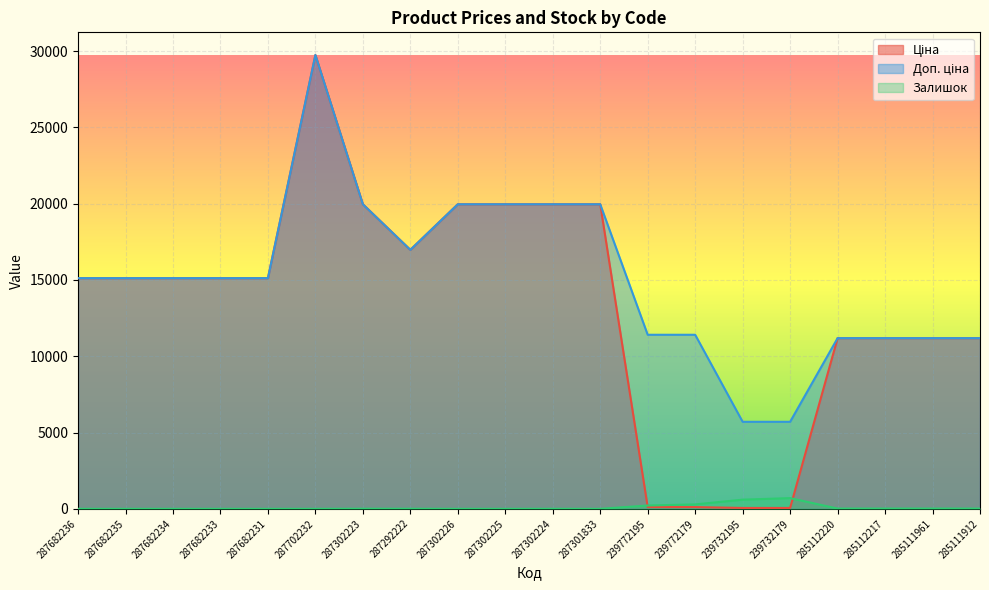

What are all the series names shown in the legend?

Ціна, Доп. ціна, Залишок